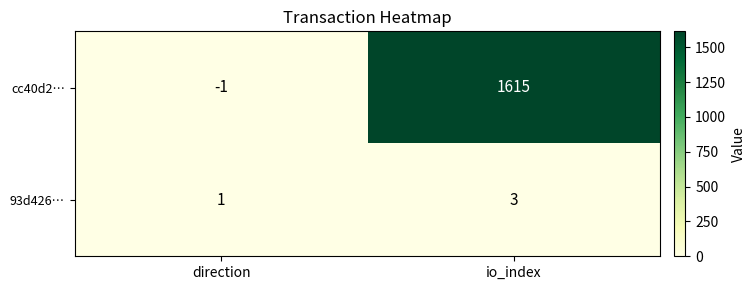

The value of 93d426… at direction is 1. True or false?

True